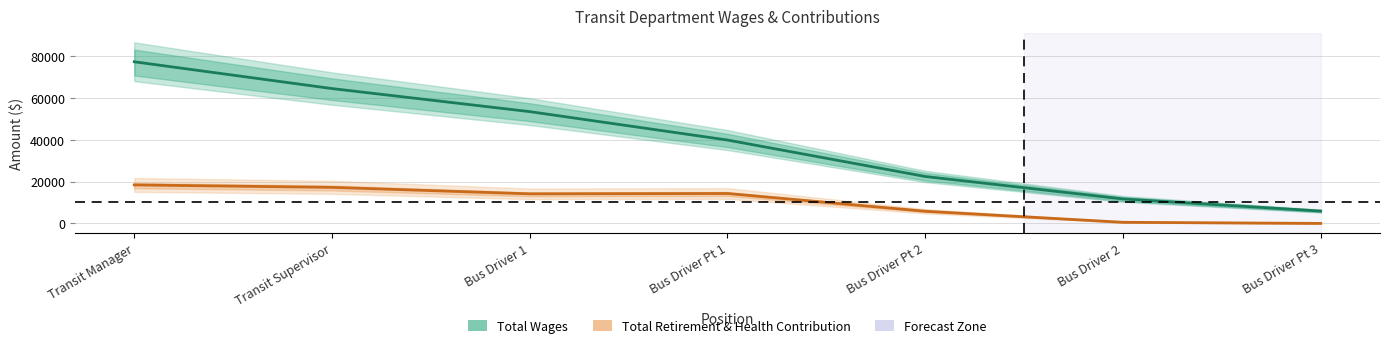

How many lines are shown in the chart?

2